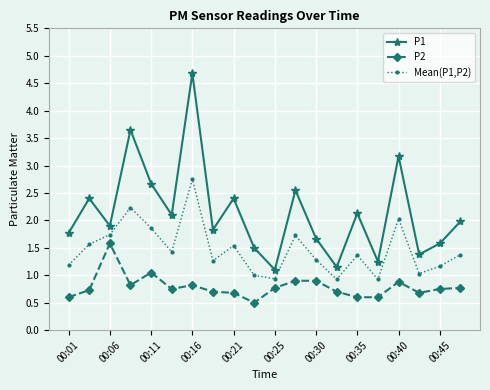

List the series in order of their peak value, highest first.

P1, Mean(P1,P2), P2